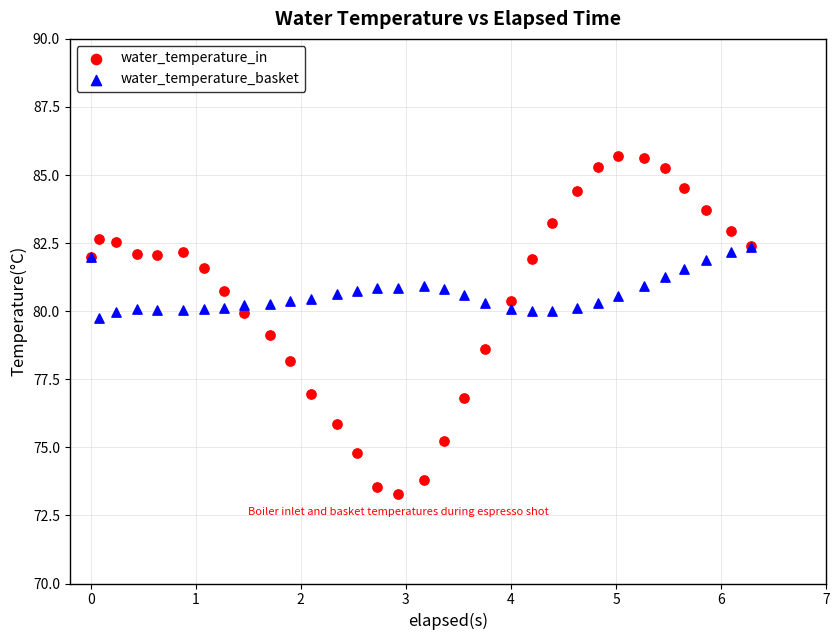

What are all the series names shown in the legend?

water_temperature_in, water_temperature_basket